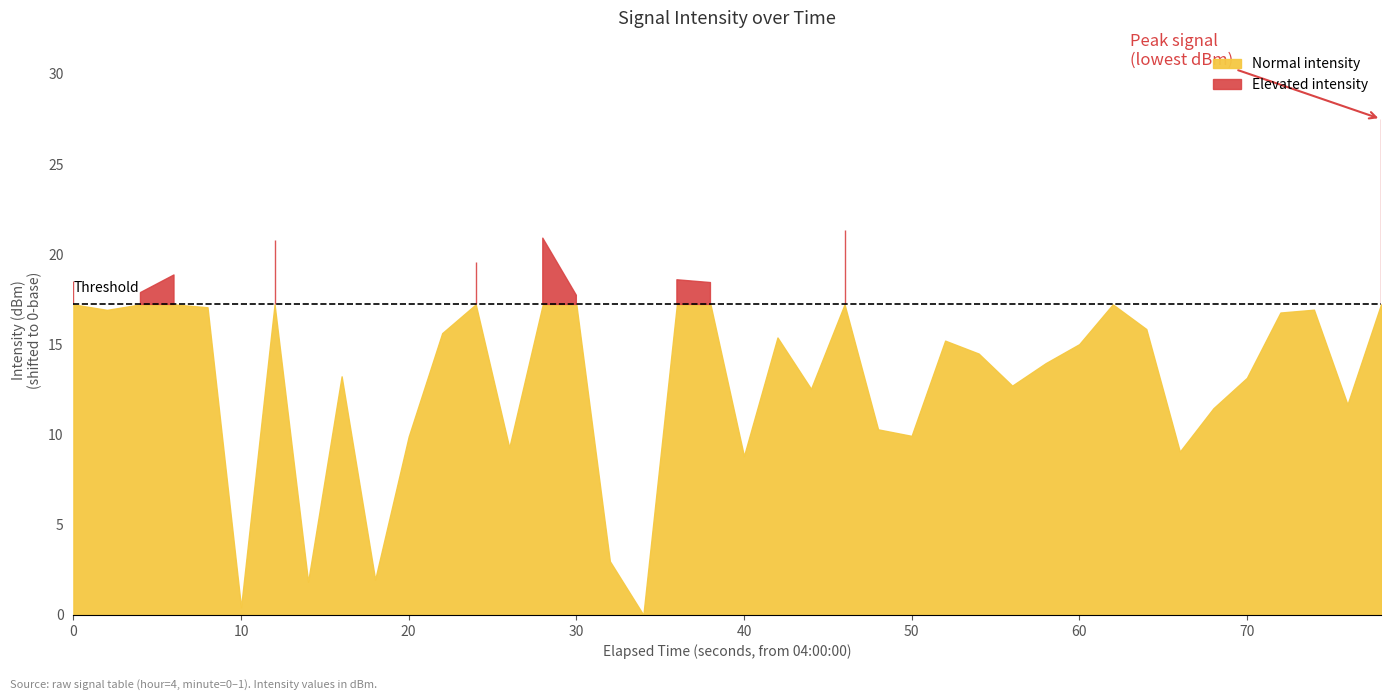

At which category does the data reach its first local valley?

1